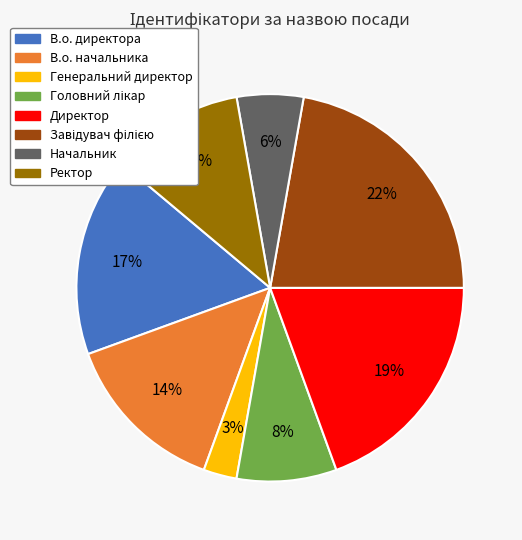

To the nearest percent, what is the difference between the largest and smallest slice percentages?

19%